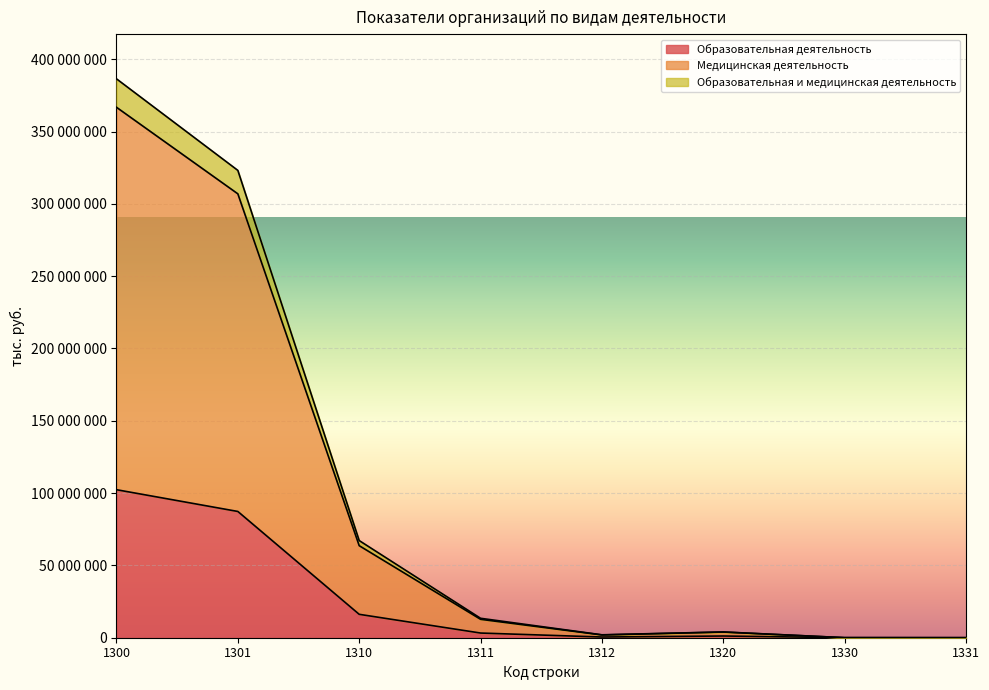

The Медицинская деятельность series shows 3994523 at 1320. True or false?

True